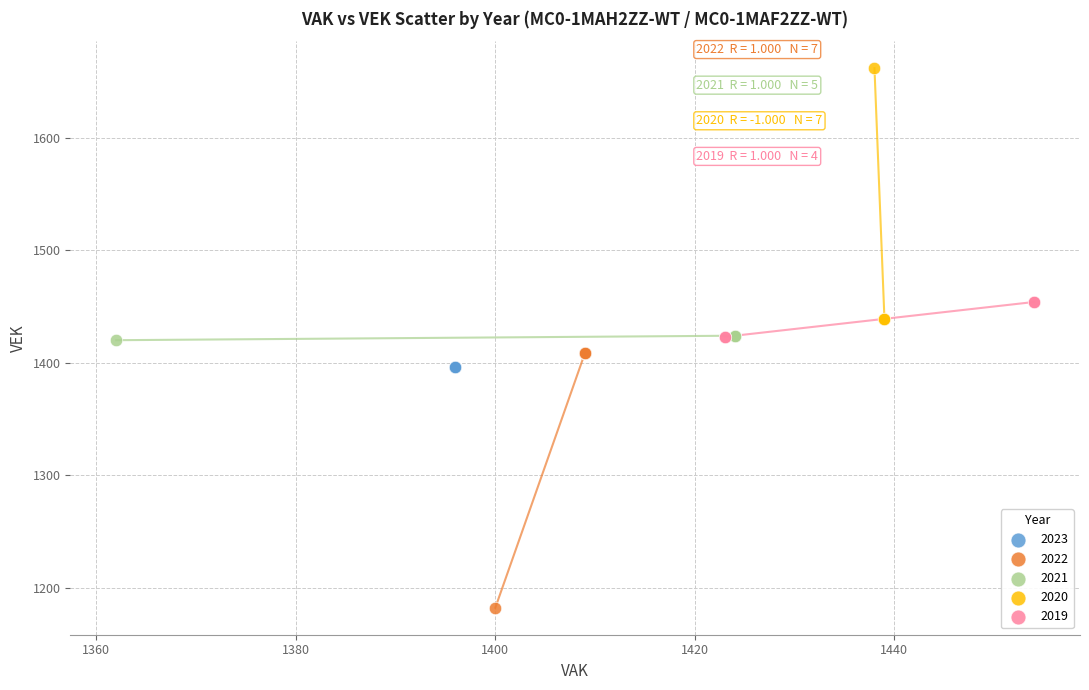

What are all the series names shown in the legend?

2023, 2022, 2021, 2020, 2019